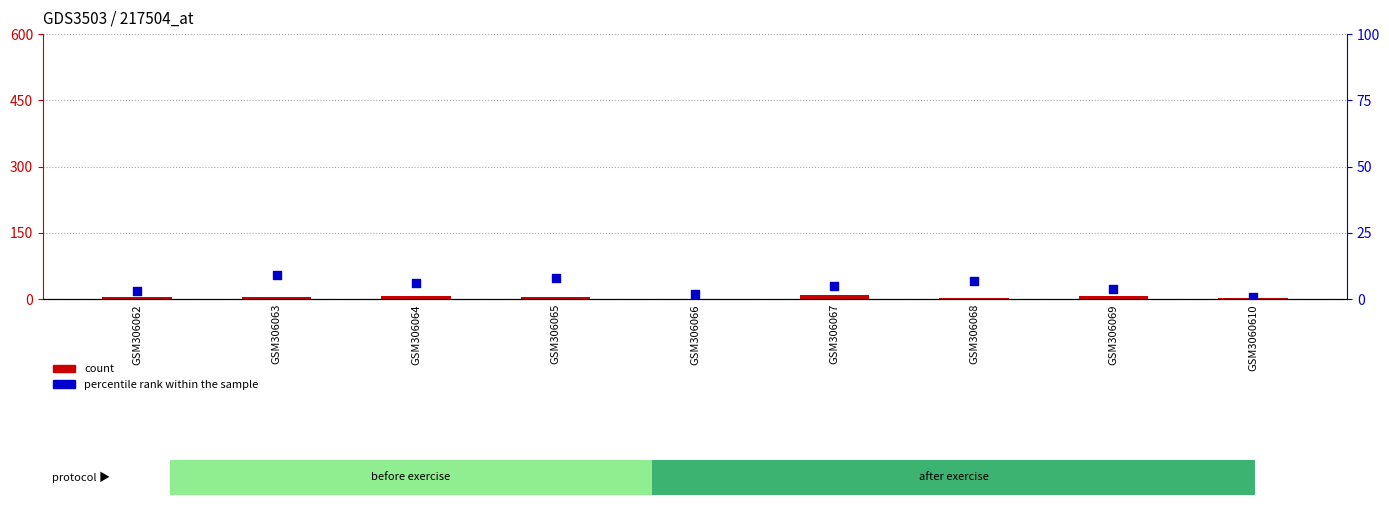

What is the total value across all series at GSM306062?

9